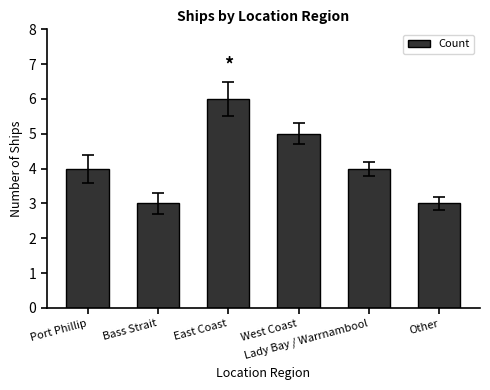

What position from the right is Other?

1